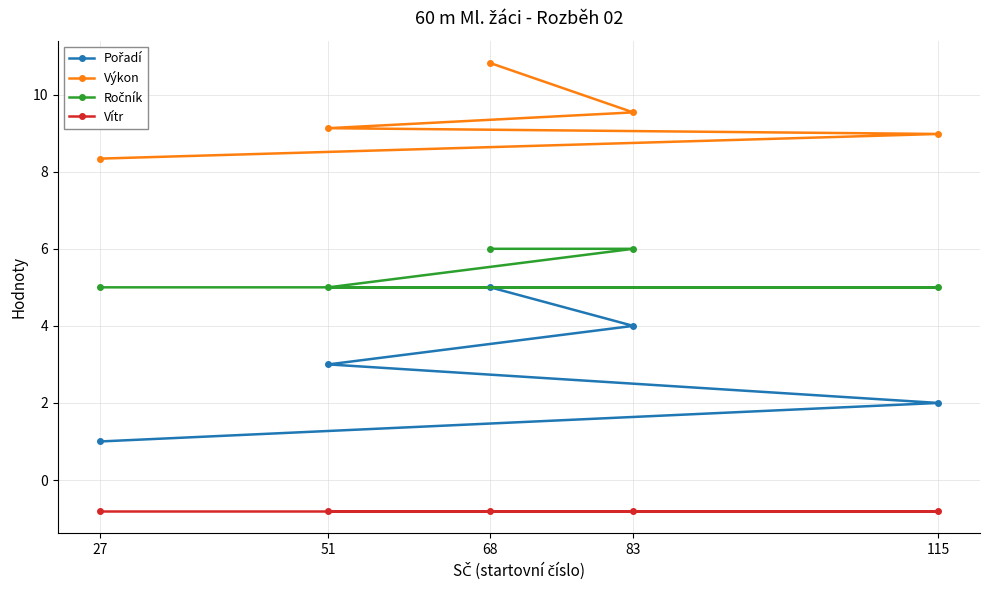

True or false: Pořadí and Ročník intersect in this chart.

False